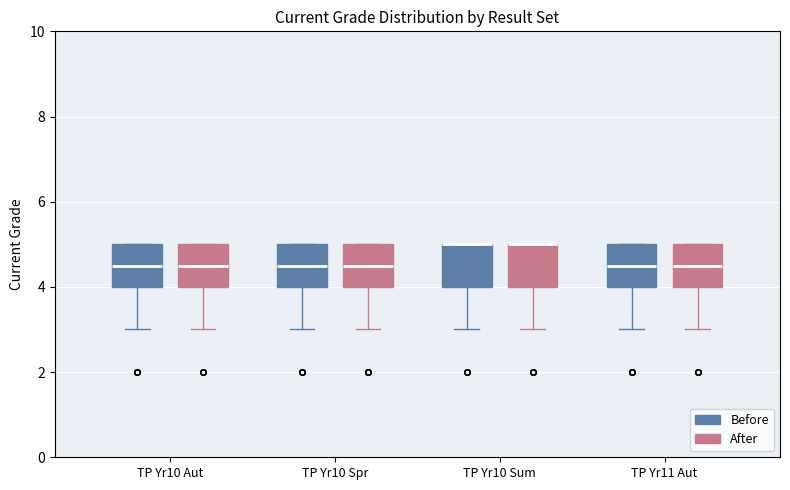

Reading left to right, transcribe this box plot: for each box, give where its median line is, the range the box spans, and where its two whiskers end, as read against the y-axis. The values are not printed on the chart, so give them approximately, as read against the axis.

TP Yr10 Aut (Before): median 4.6, box 4.0 to 5.0, whiskers 3.0 to 5.0
TP Yr10 Aut (After): median 4.6, box 4.0 to 5.0, whiskers 3.0 to 5.0
TP Yr10 Spr (Before): median 4.6, box 4.0 to 5.0, whiskers 3.0 to 5.0
TP Yr10 Spr (After): median 4.6, box 4.0 to 5.0, whiskers 3.0 to 5.0
TP Yr10 Sum (Before): median 5.0 (drawn on the box's upper edge), box 4.0 to 5.0, whiskers 3.0 to 5.0
TP Yr10 Sum (After): median 5.0 (drawn on the box's upper edge), box 4.0 to 5.0, whiskers 3.0 to 5.0
TP Yr11 Aut (Before): median 4.6, box 4.0 to 5.0, whiskers 3.0 to 5.0
TP Yr11 Aut (After): median 4.6, box 4.0 to 5.0, whiskers 3.0 to 5.0